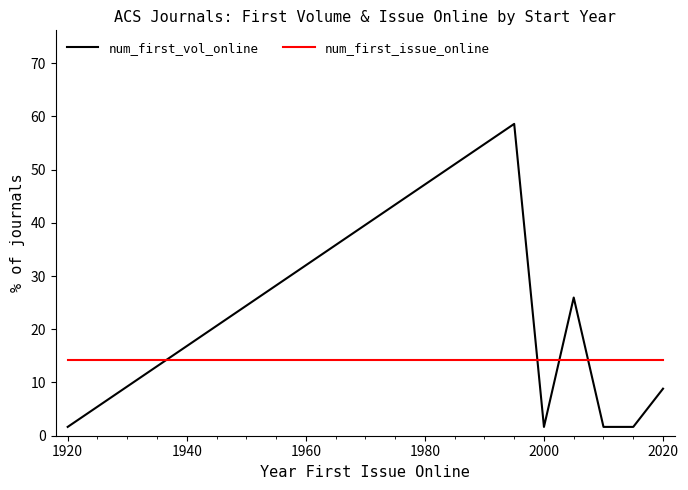

What is the minimum value shown in the chart?

1.7